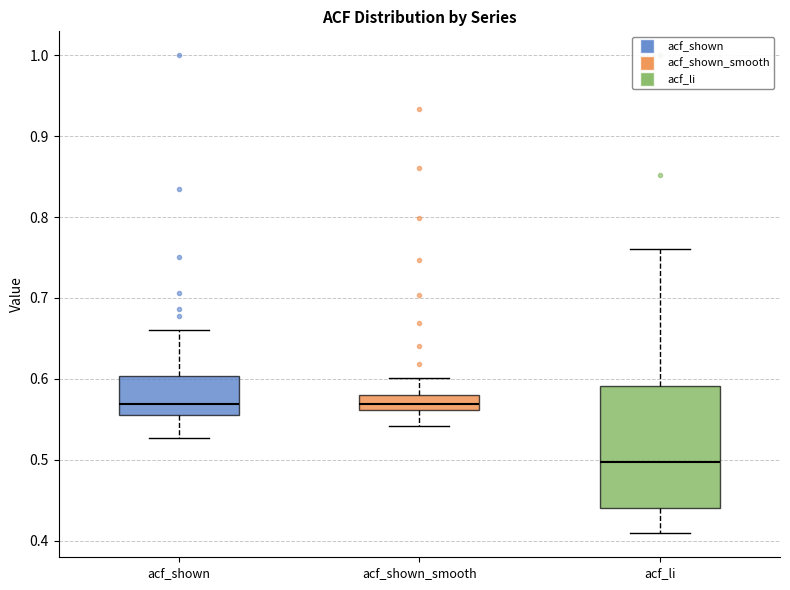

Which box has the lowest median line?

acf_li